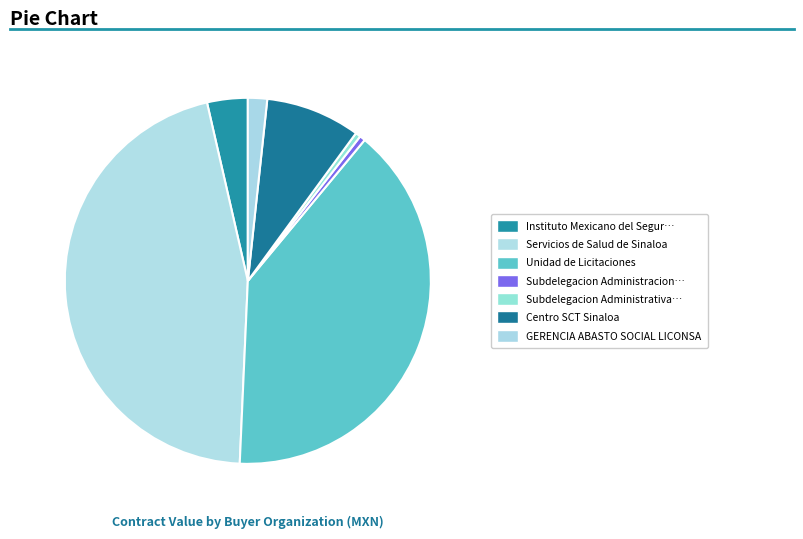

Count the number of slices in the pie.

7